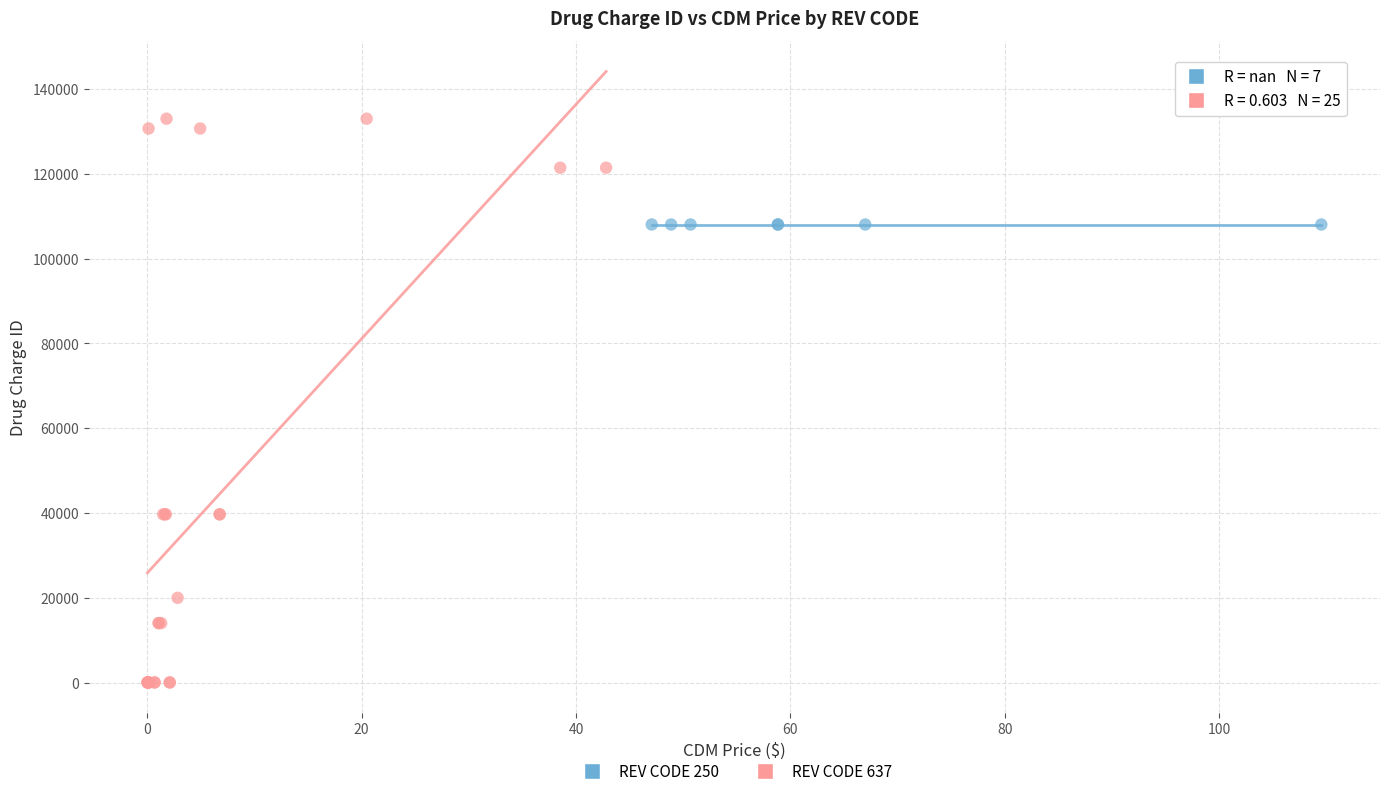

Which series contains the lowest Y value?

REV CODE 637